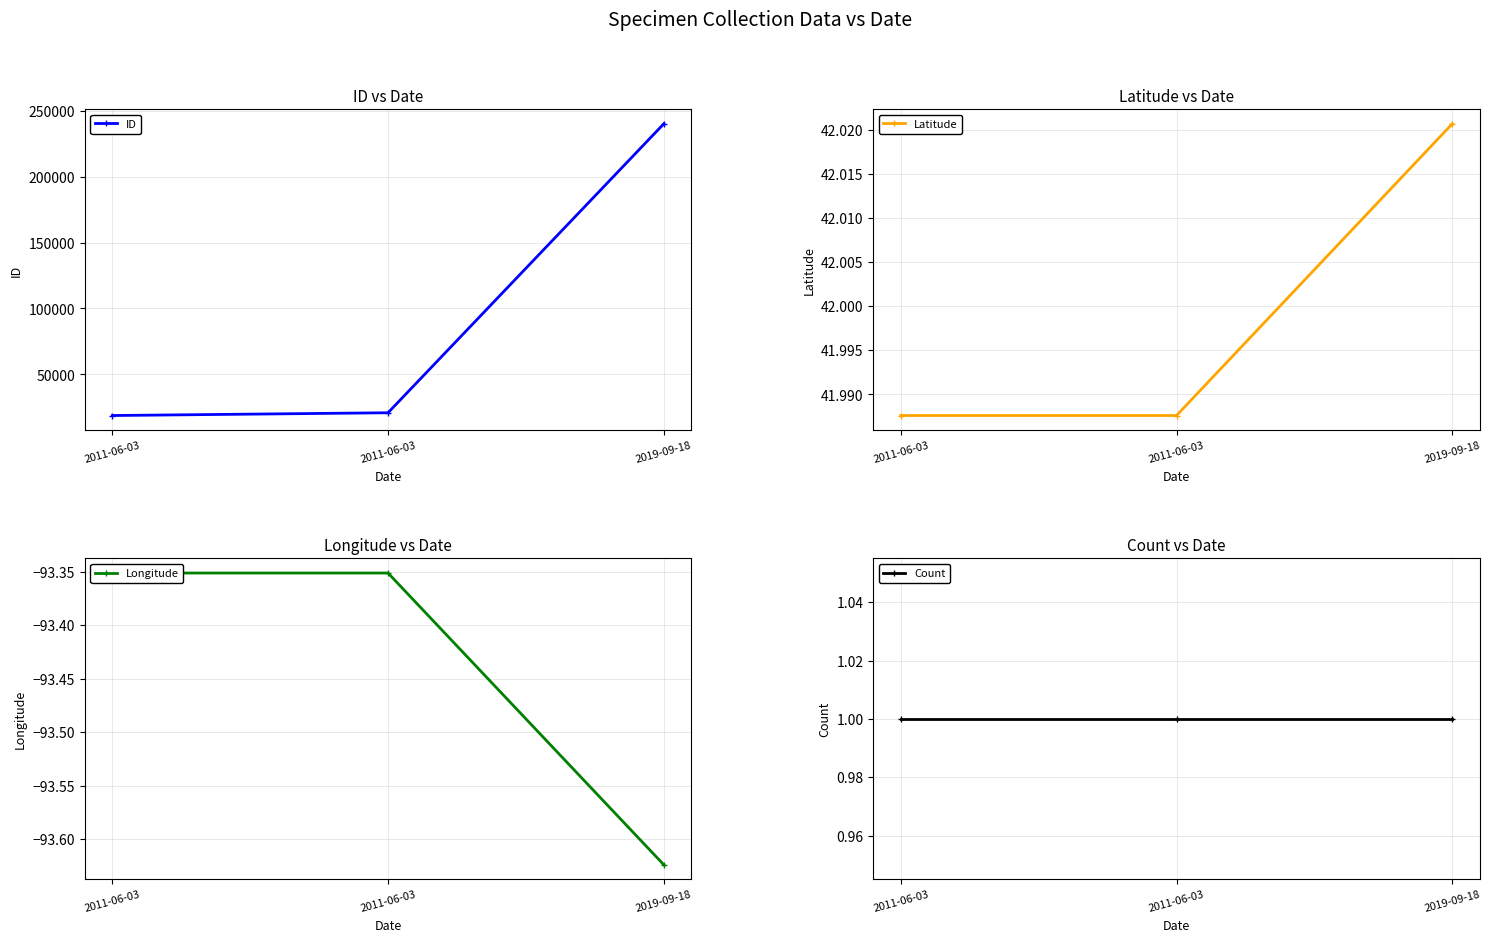

Which category has the highest value in the ID series?

2019-09-18